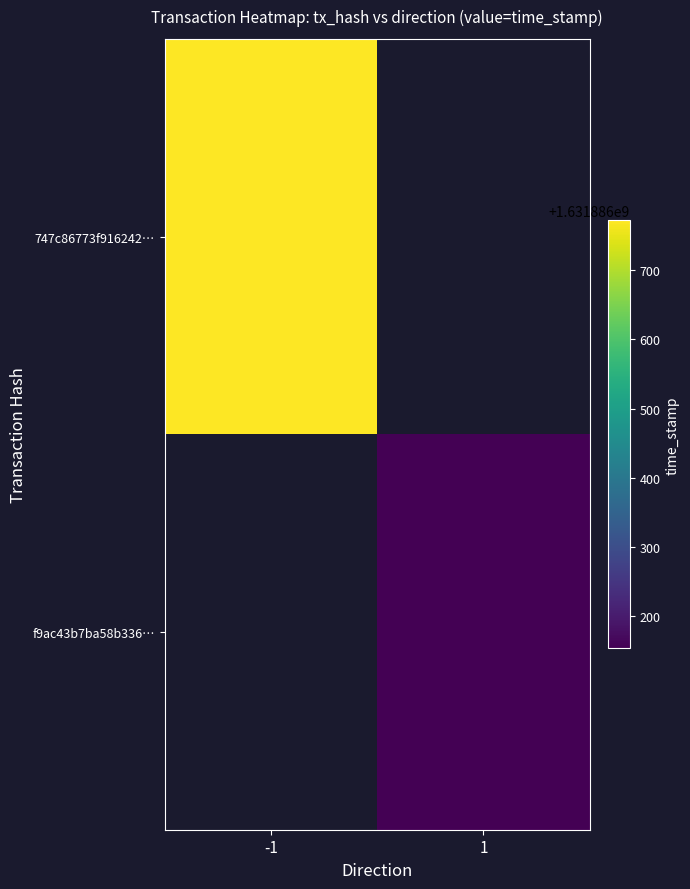

The value of 747c86773f916242f04a97e583a8647de8b4b38 at time_stamp is 2865969242. True or false?

False